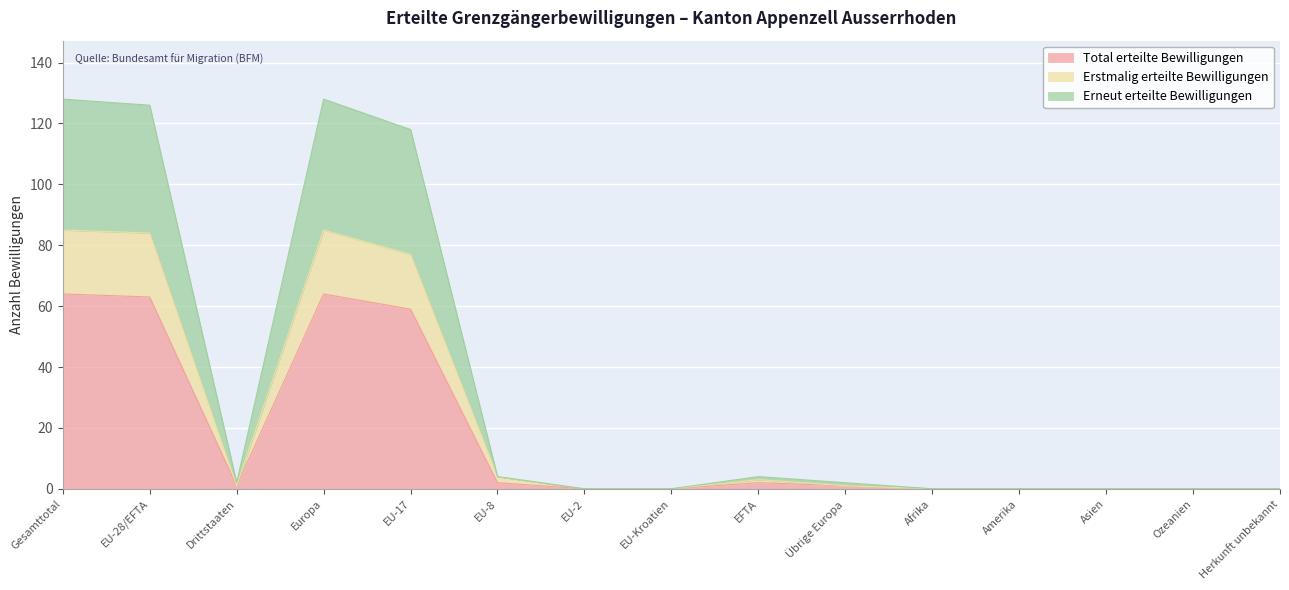

The Erstmalig erteilte Bewilligungen series shows 124 at EU-28/EFTA. True or false?

False